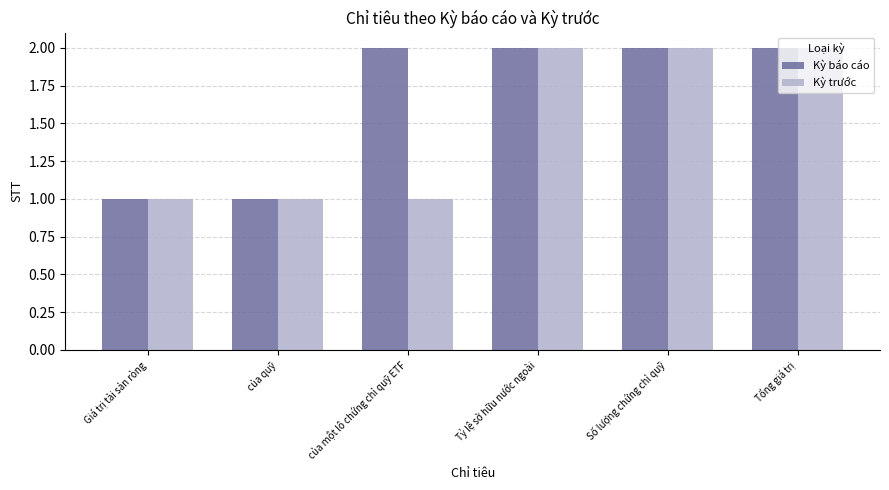

What is the sum of all Kỳ trước values?

9